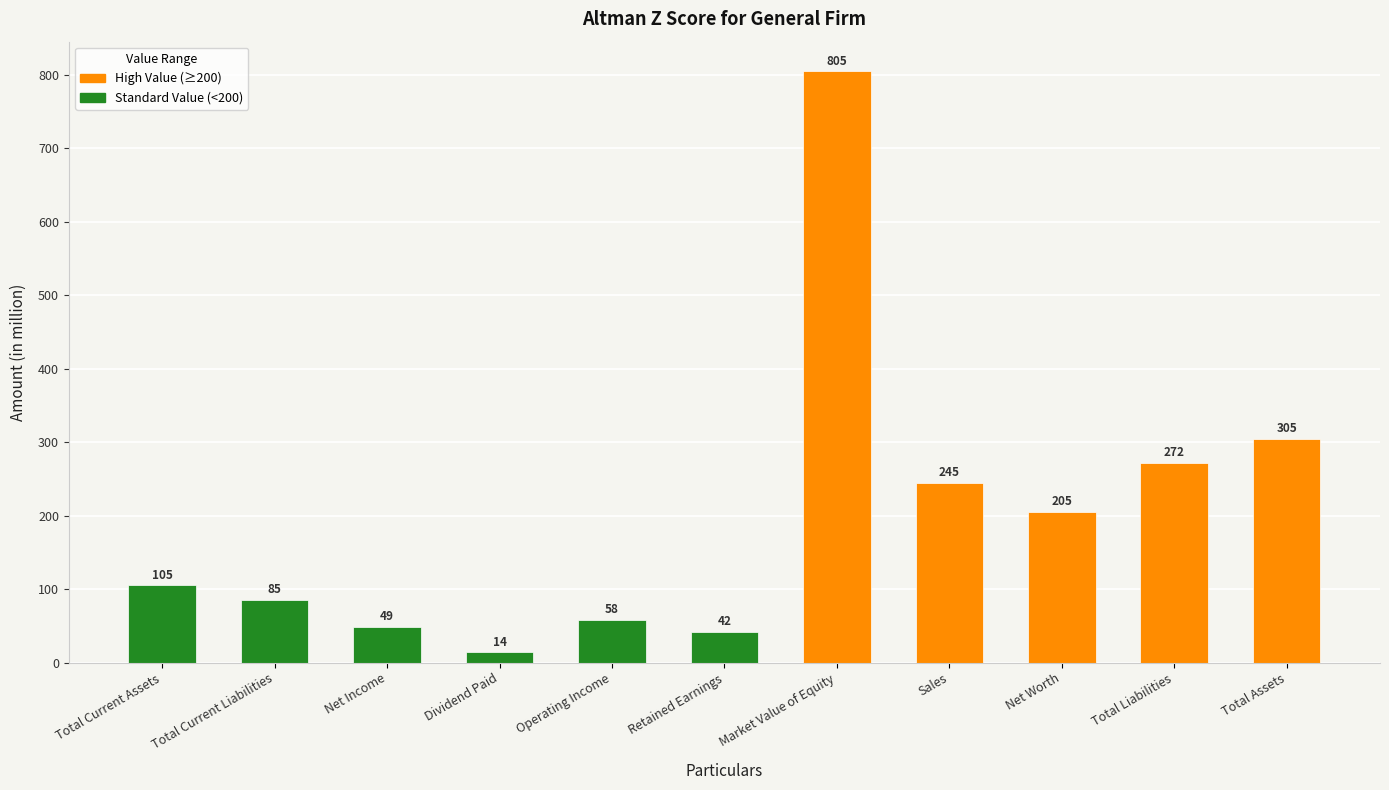

What is the difference between the maximum and second lowest values?

763